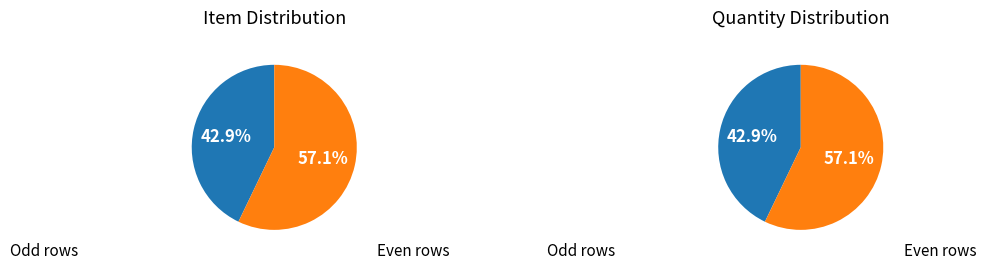

To the nearest percent, what portion does 6 represent?

21%